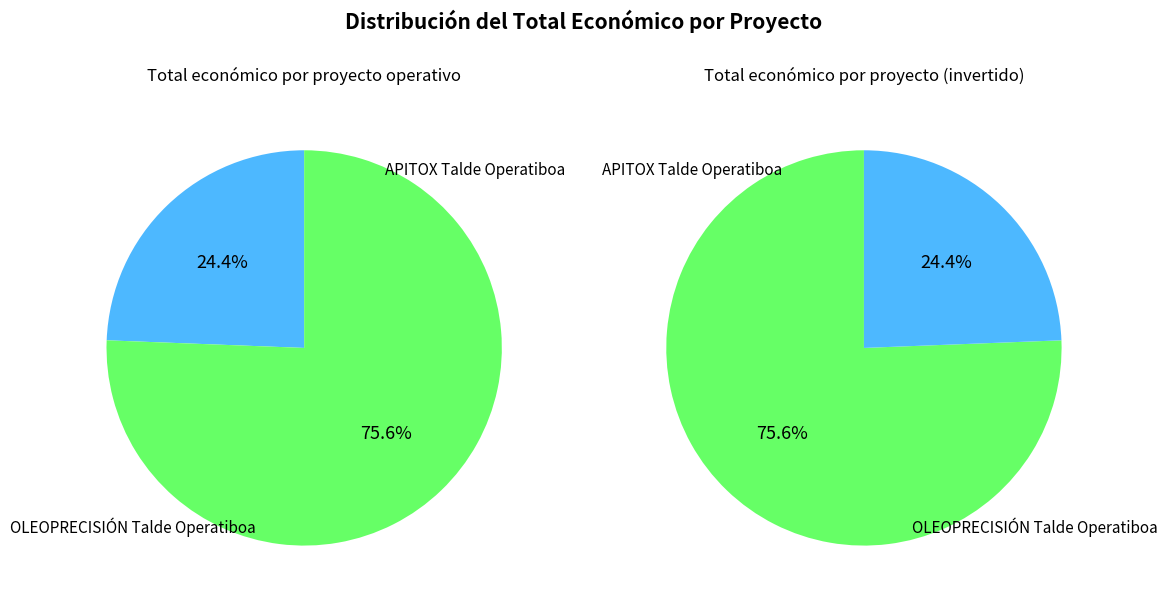

True or false: OLEOPRECISIÓN Talde Operatiboa accounts for 76% of the total.

True